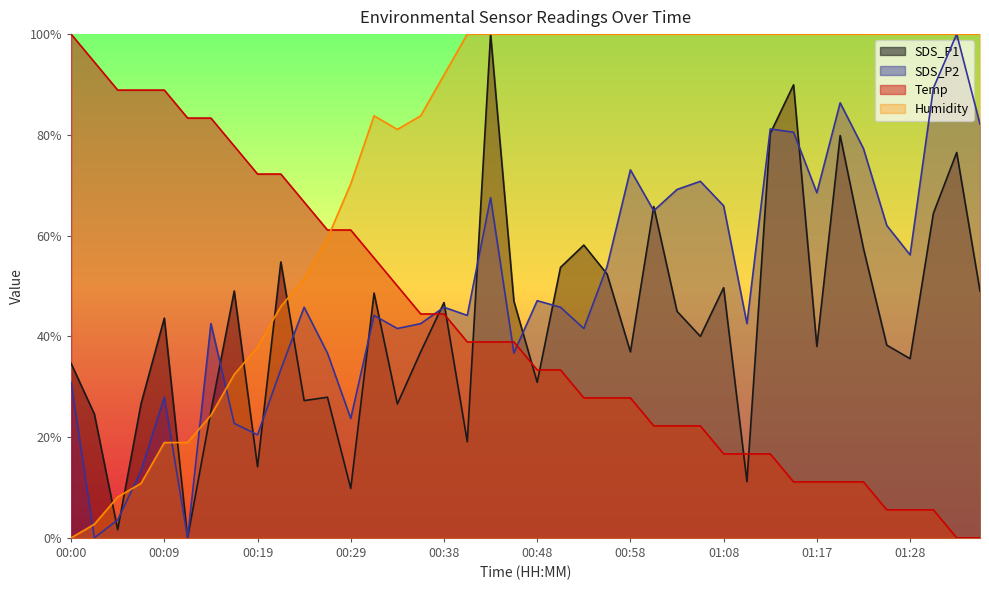

Rank the categories by Humidity value from lowest to highest.

00:00, 00:02, 00:04, 00:07, 00:09, 00:12, 00:14, 00:17, 00:19, 00:21, 00:24, 00:26, 00:29, 00:34, 00:31, 00:36, 00:38, 00:41, 00:43, 00:46, 00:48, 00:51, 00:53, 00:55, 00:58, 01:00, 01:03, 01:05, 01:08, 01:10, 01:13, 01:15, 01:17, 01:20, 01:23, 01:26, 01:28, 01:31, 01:33, 01:35